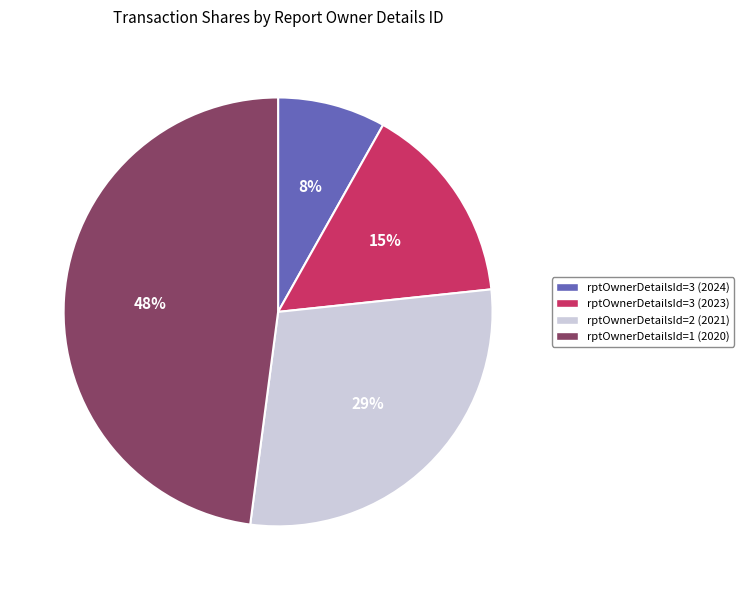

Which has a higher value, rptOwnerDetailsId=3 (2024) or rptOwnerDetailsId=2 (2021)?

rptOwnerDetailsId=2 (2021)